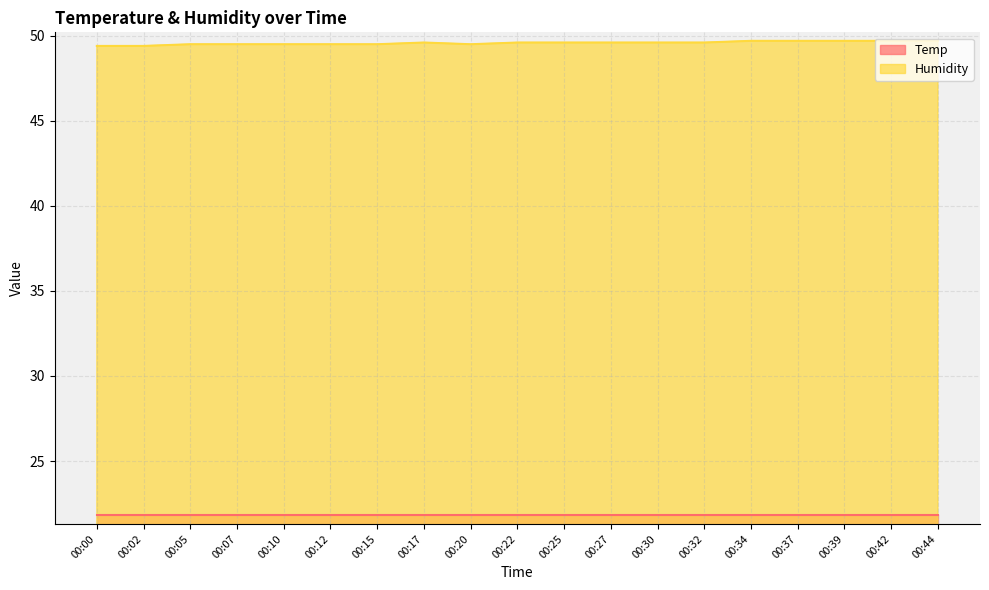

What is the total value across all series at 00:17?

71.4